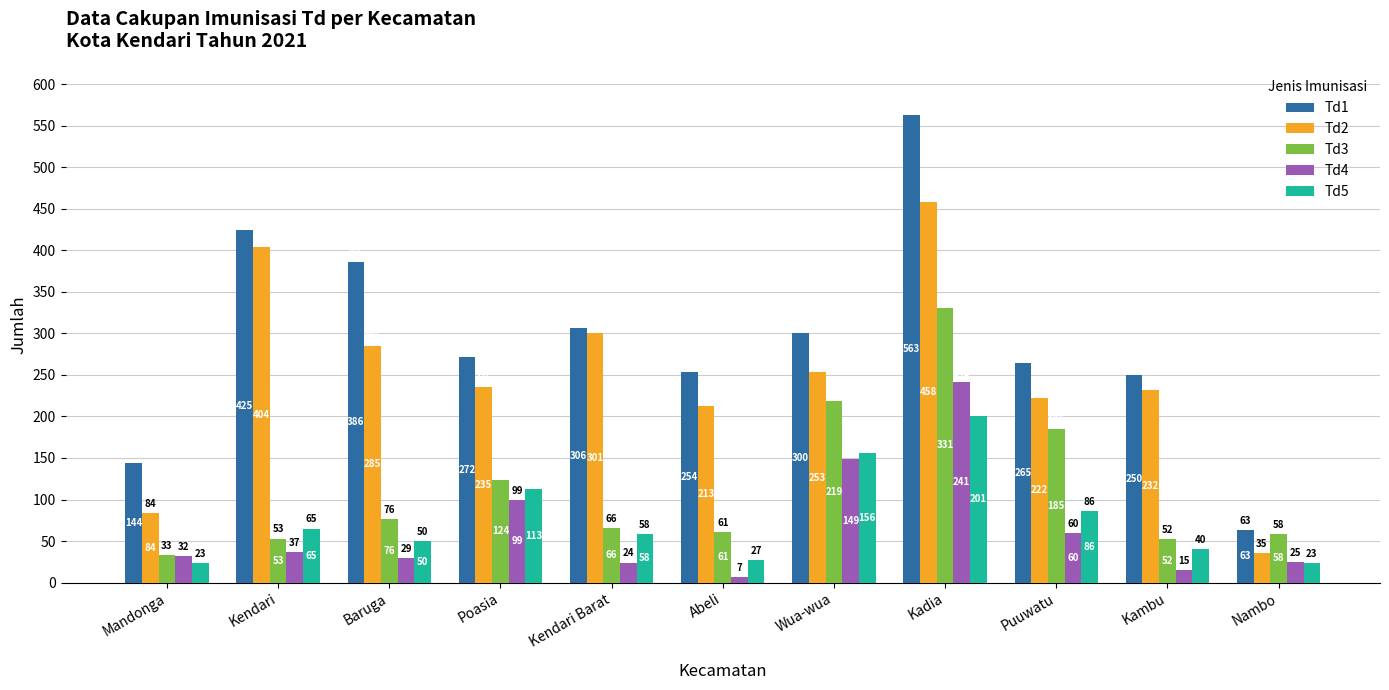

What is the sum of all Td5 values?

842